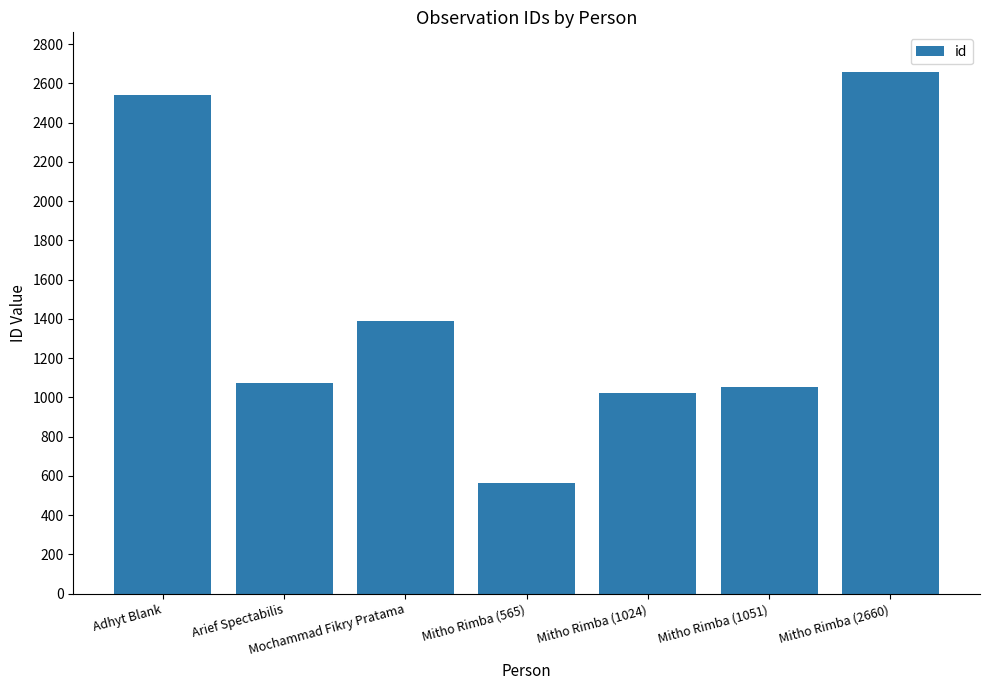

Where is the data nearest to the value 1612?

Mochammad Fikry Pratama